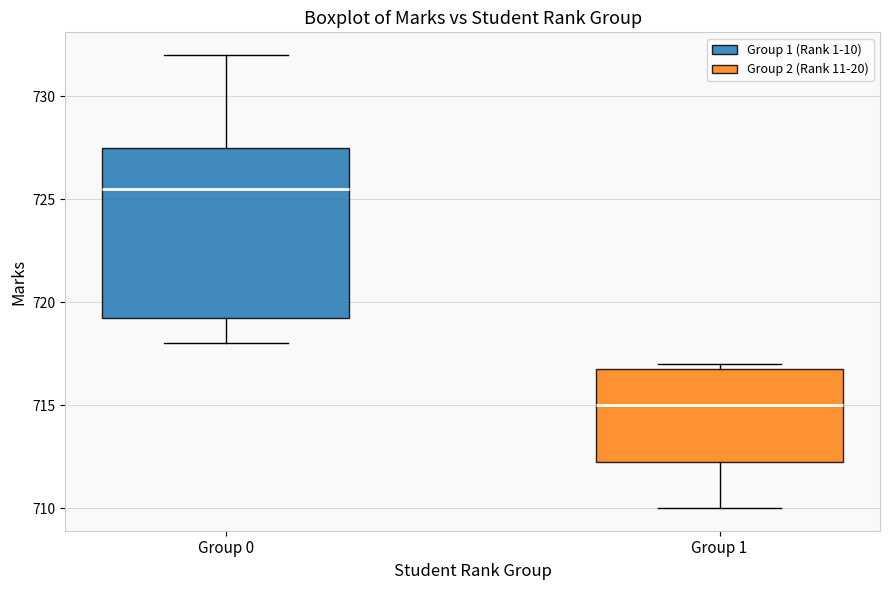

Where is the upper edge of the box for Group 0 on the y-axis? The values are not printed on the chart, so give them approximately, as read against the axis.

727.5